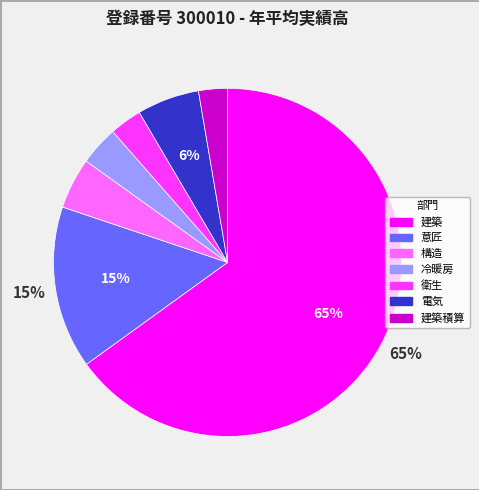

Does any single category account for the majority?

Yes